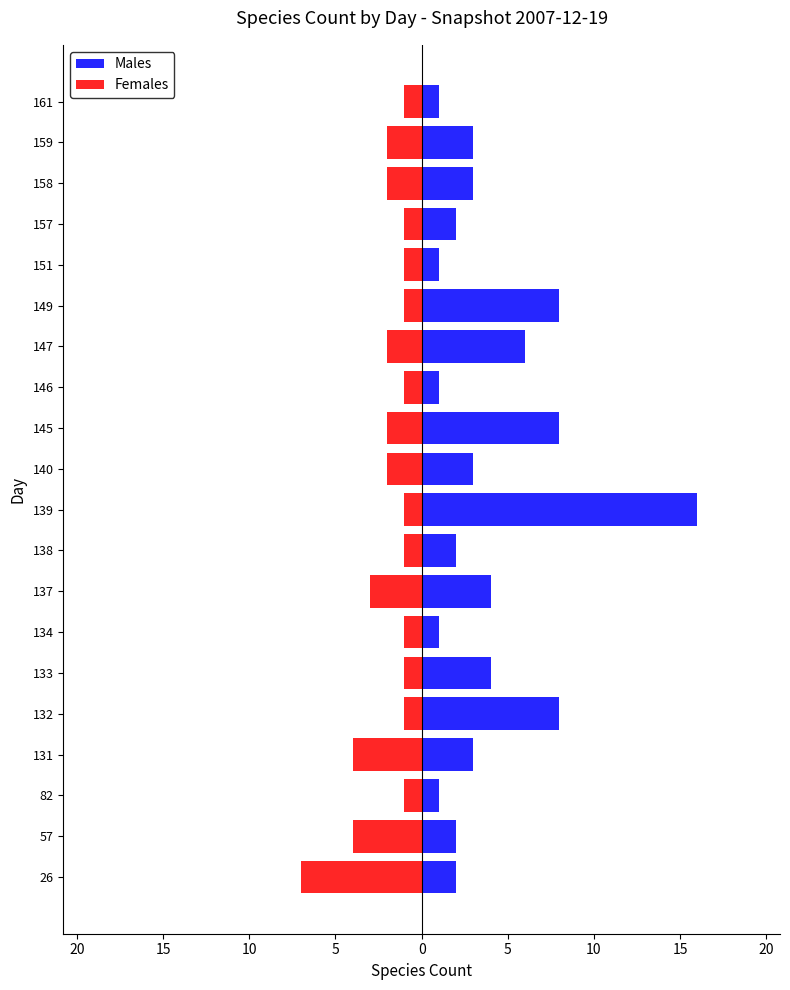

Which series has the widest spread of values?

Males